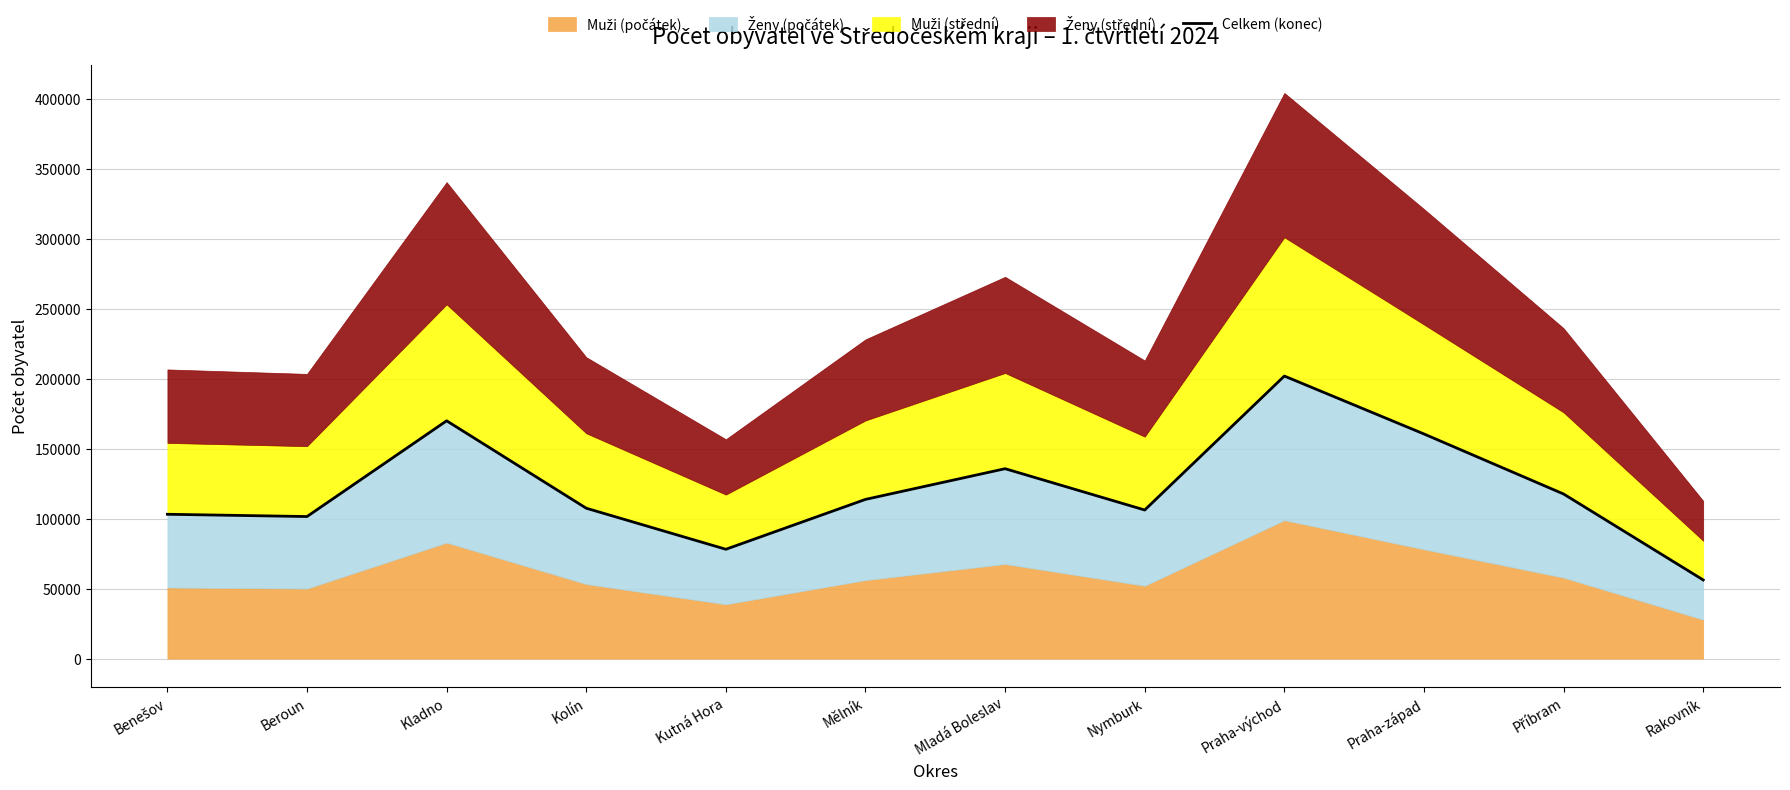

Where is the first local minimum?

Beroun